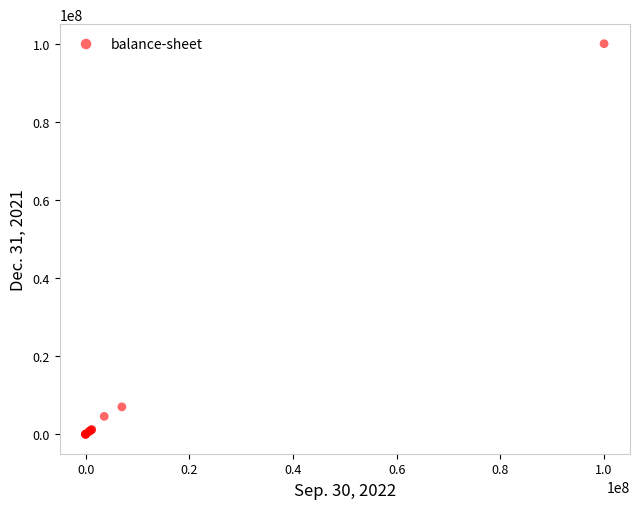

What Y value in the scatter plot is closest to 50000000?

7000000.0